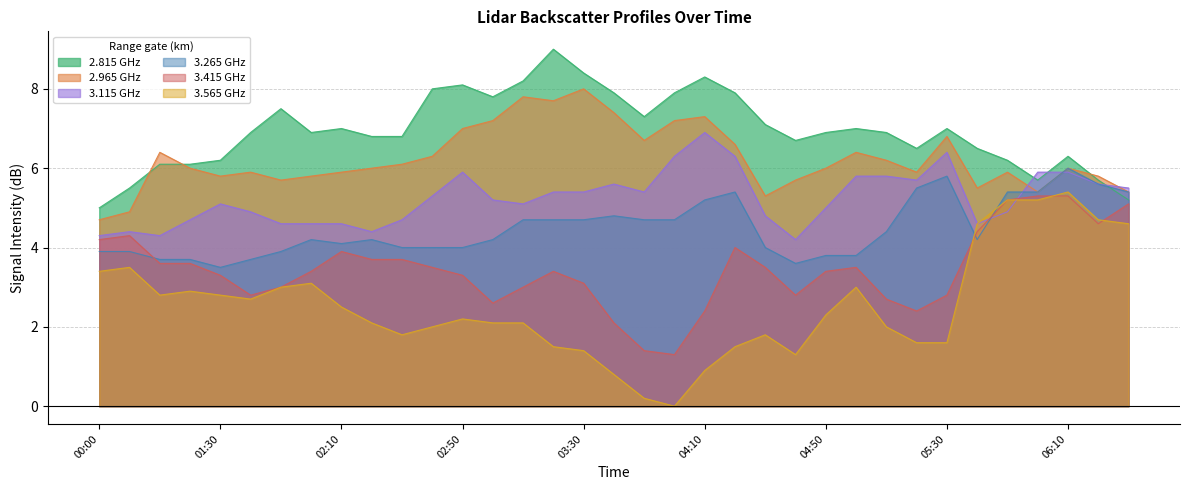

At which category is the sum across all series the highest?

06:10